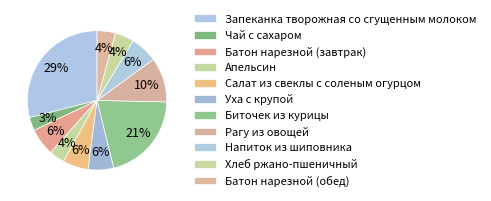

What is the largest slice in the pie chart?

Запеканка творожная со сгущенным молоком